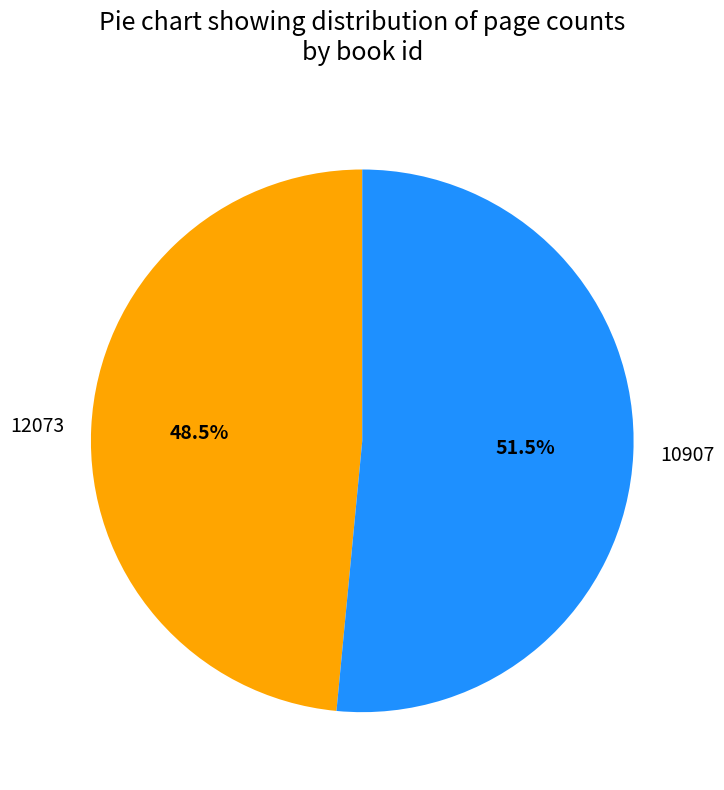

Is 10907 the majority of the pie?

Yes